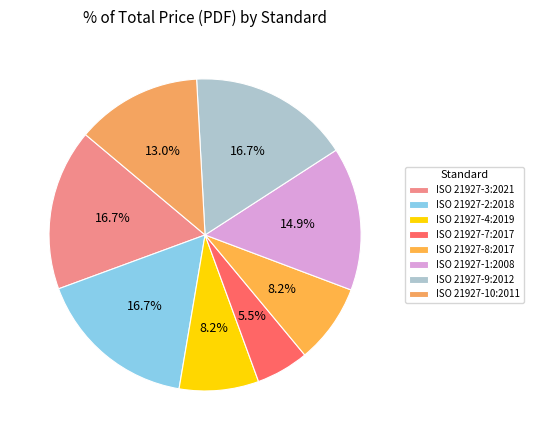

Which category has the smallest portion of the pie?

ISO 21927-7:2017